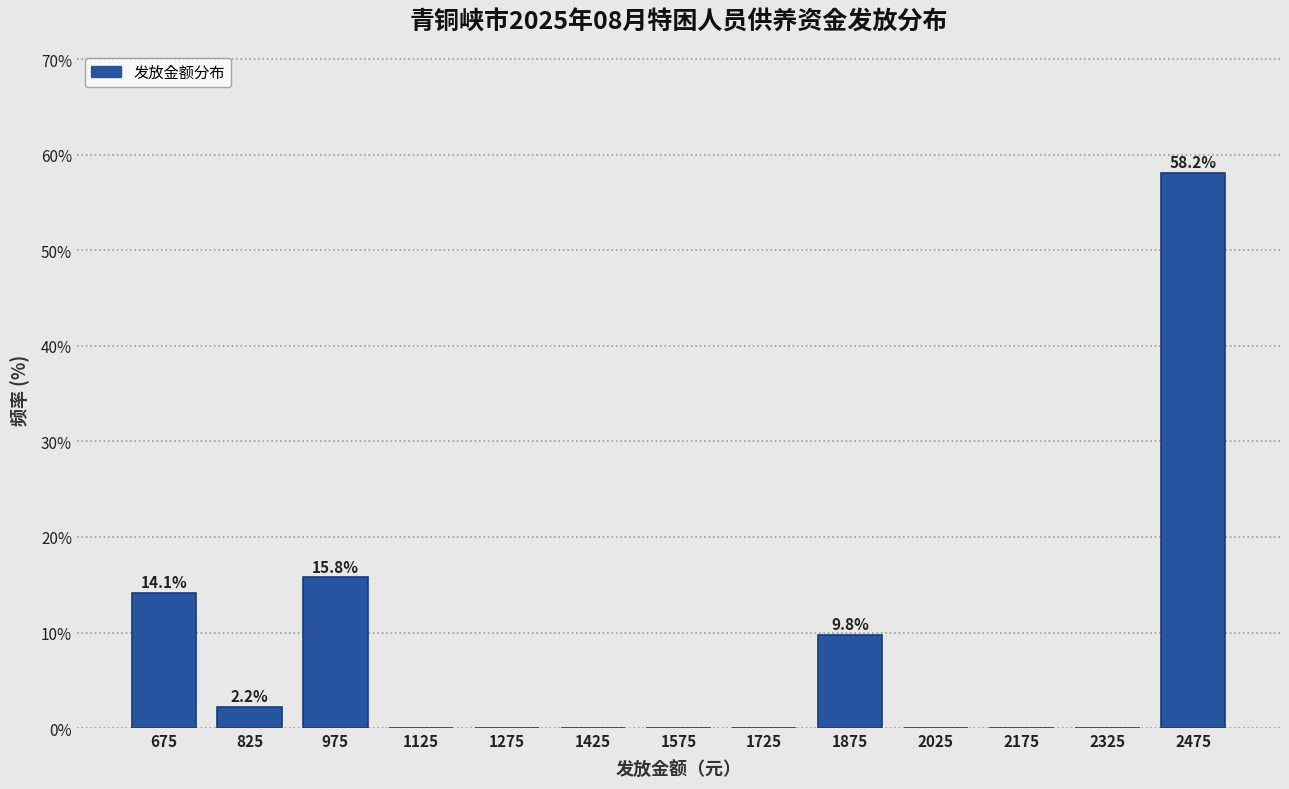

Which range on the x-axis has the tallest bar?

2400 to 2550